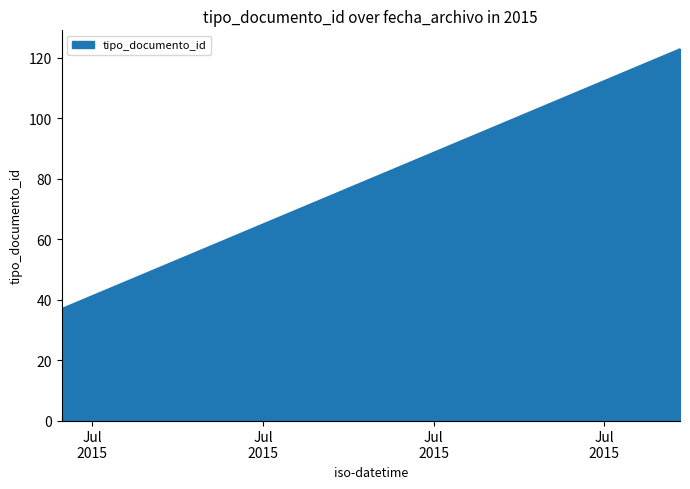

At which category does the data reach its first local peak?

2015-07-17 11:05:45